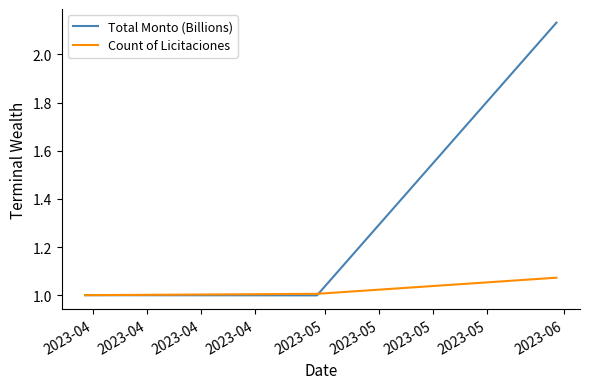

Is this an area chart (filled region under the line)?

No